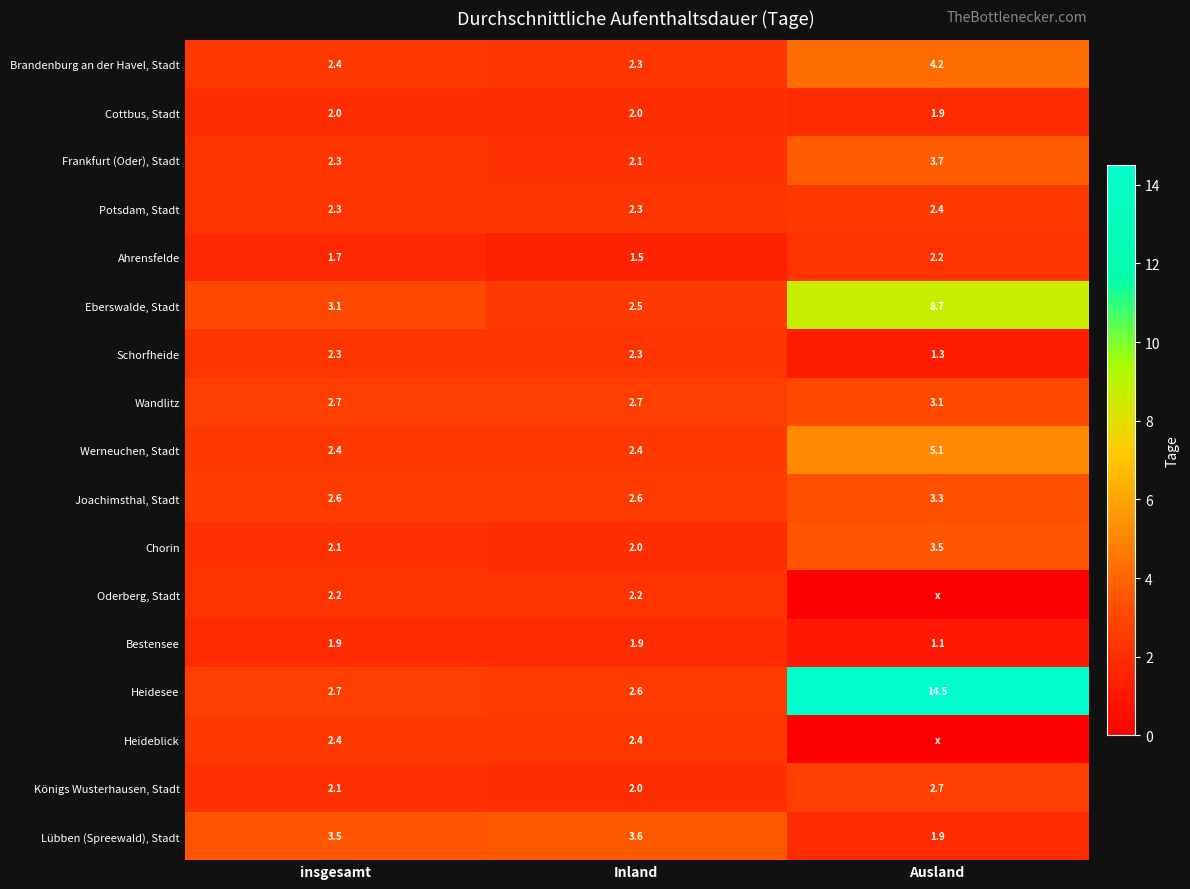

What is the average value of the Lübben (Spreewald), Stadt series?

3.0